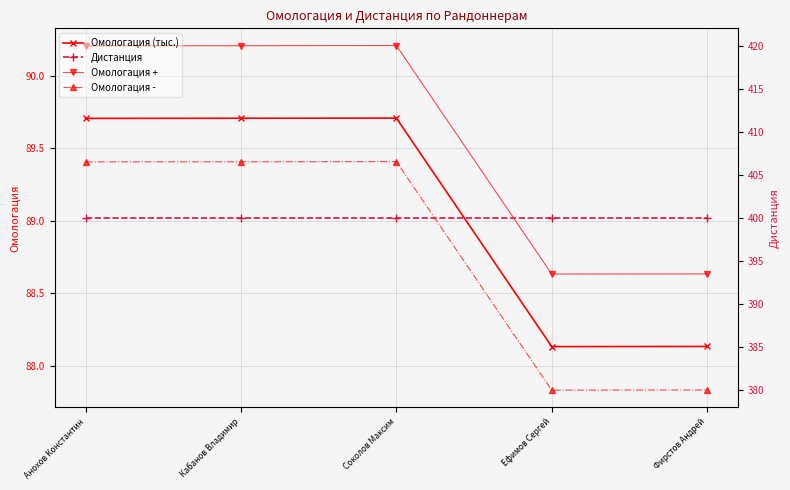

What is the label of the 4th point from the left?

Ефимов Сергей